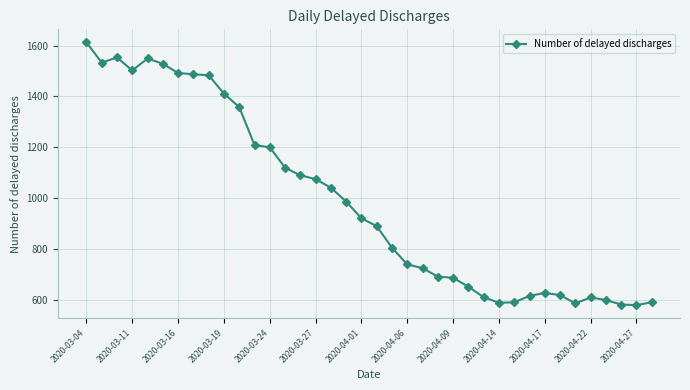

What is the value of the 33rd point from the left?

587